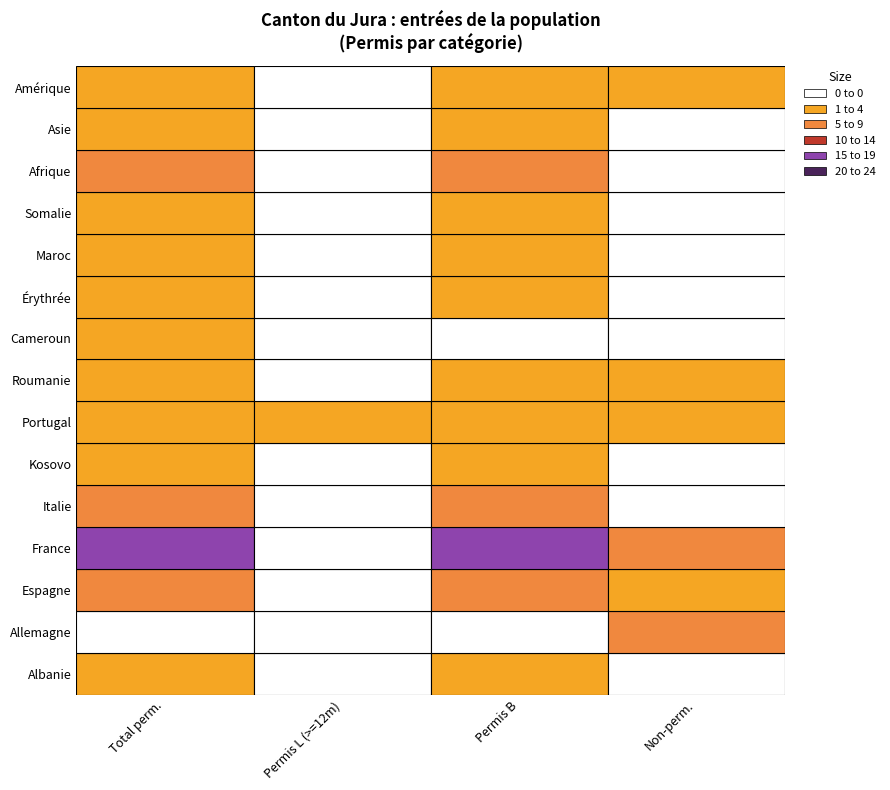

What is the sum of the Érythrée values at 1 and 2?

1